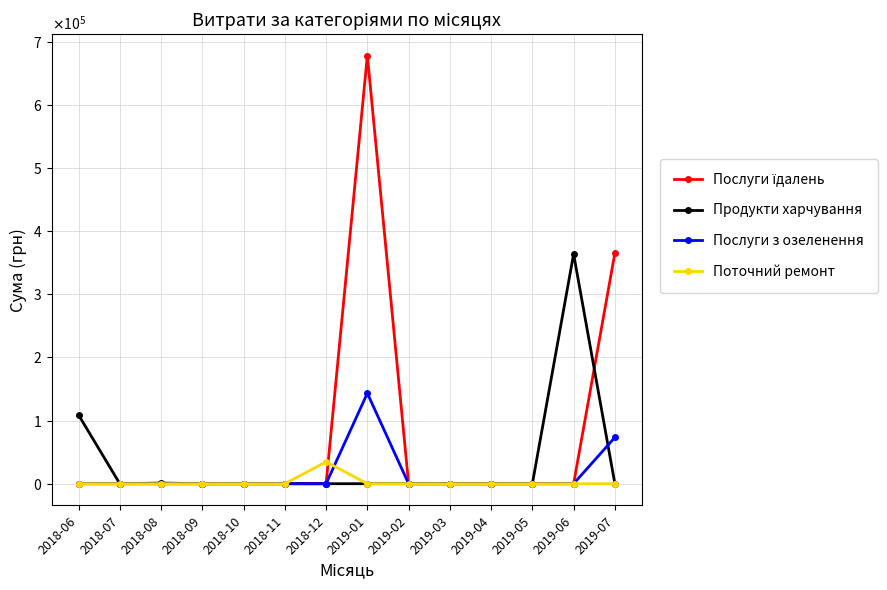

Does the chart have visible grid lines?

Yes